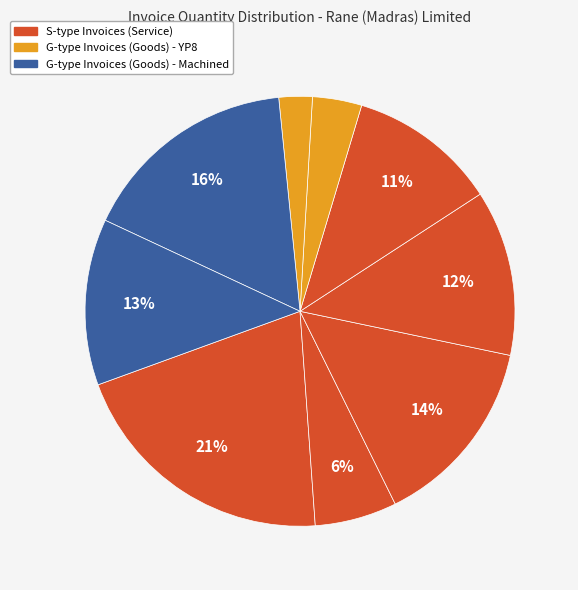

How many segments does this pie chart have?

9